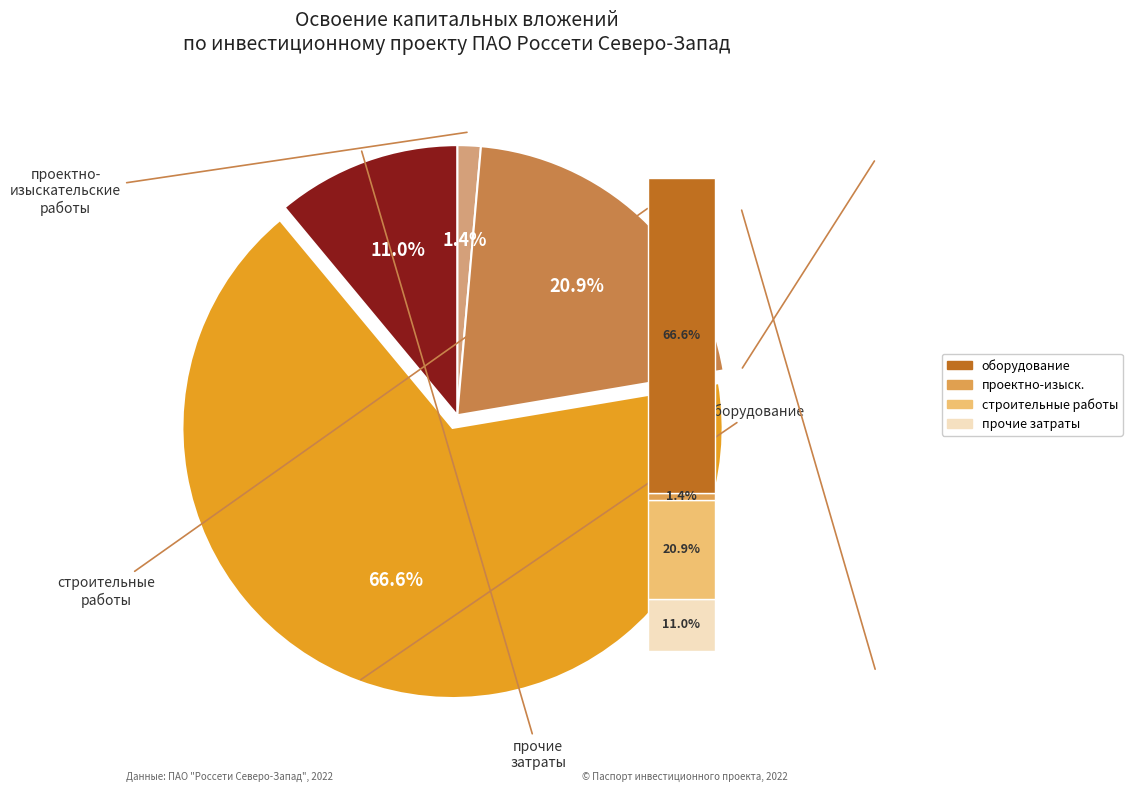

What percentage is the проектно-изыскательские работы slice, to the nearest percent?

1%